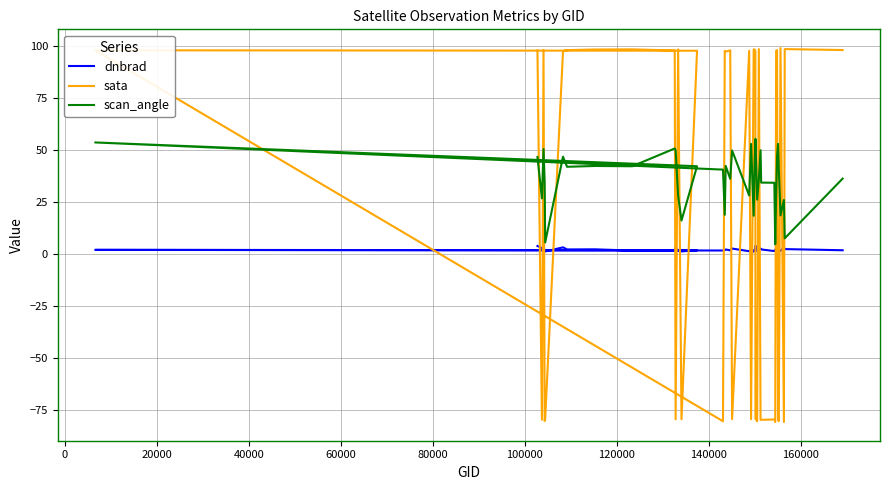

Rank the series at 120000 from lowest to highest value.

dnbrad, scan_angle, sata